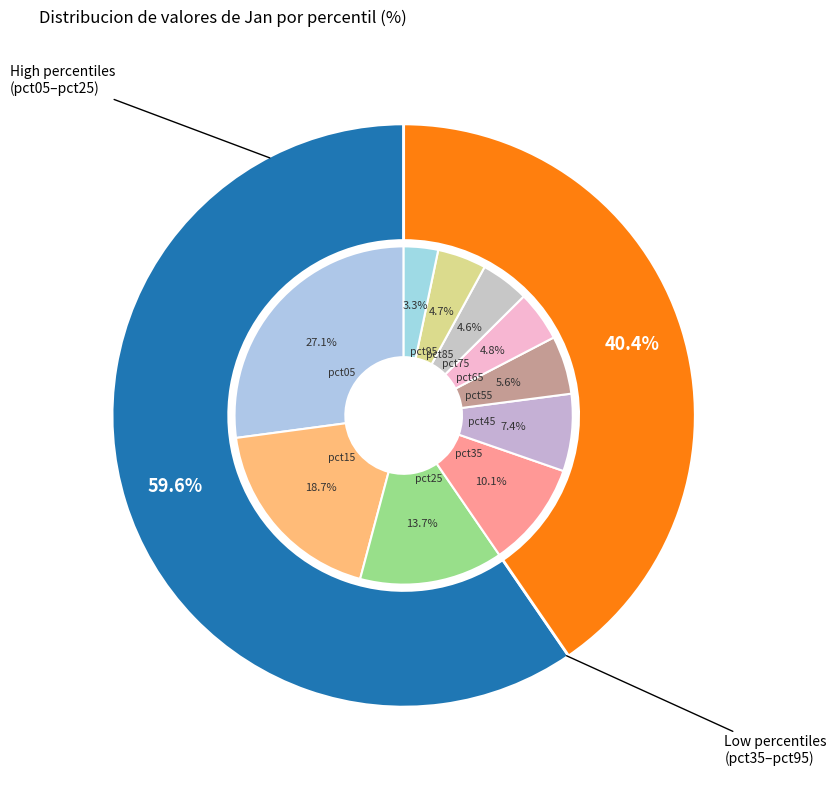

True or false: pct15 accounts for 19% of the total.

True